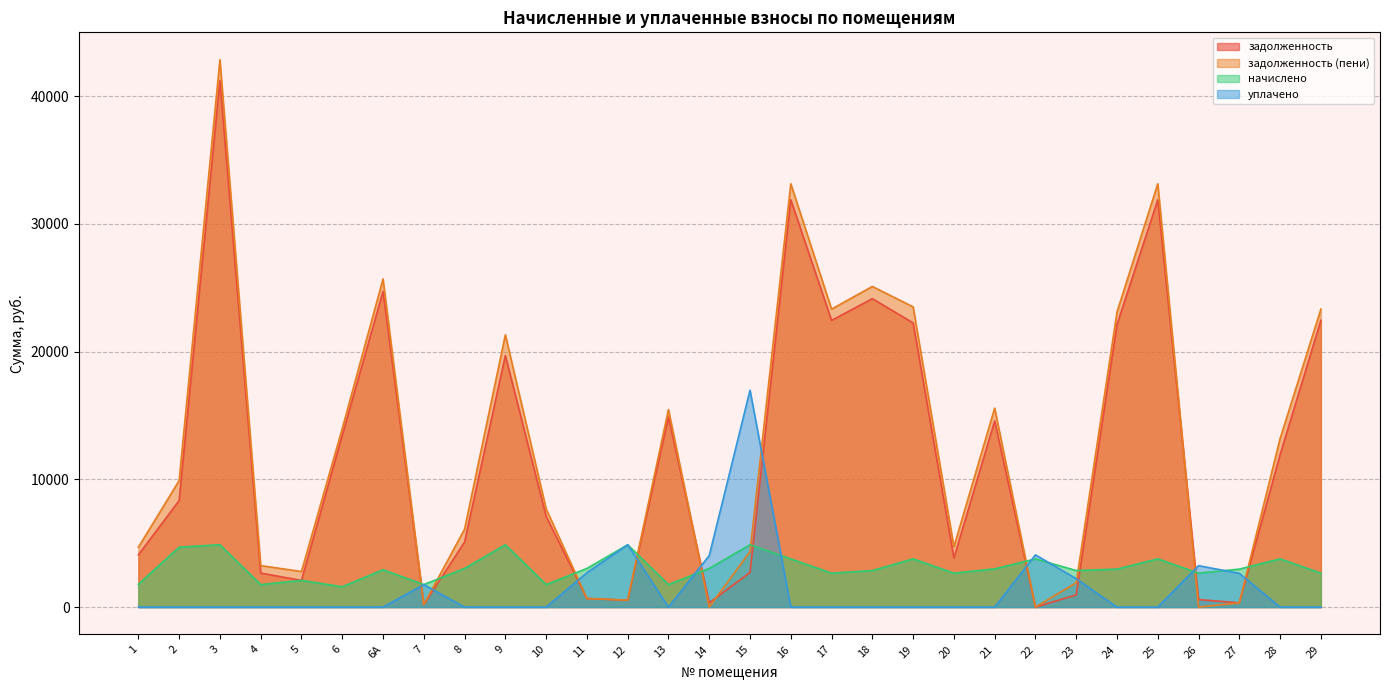

How many data points in начислено are above 2971?

16